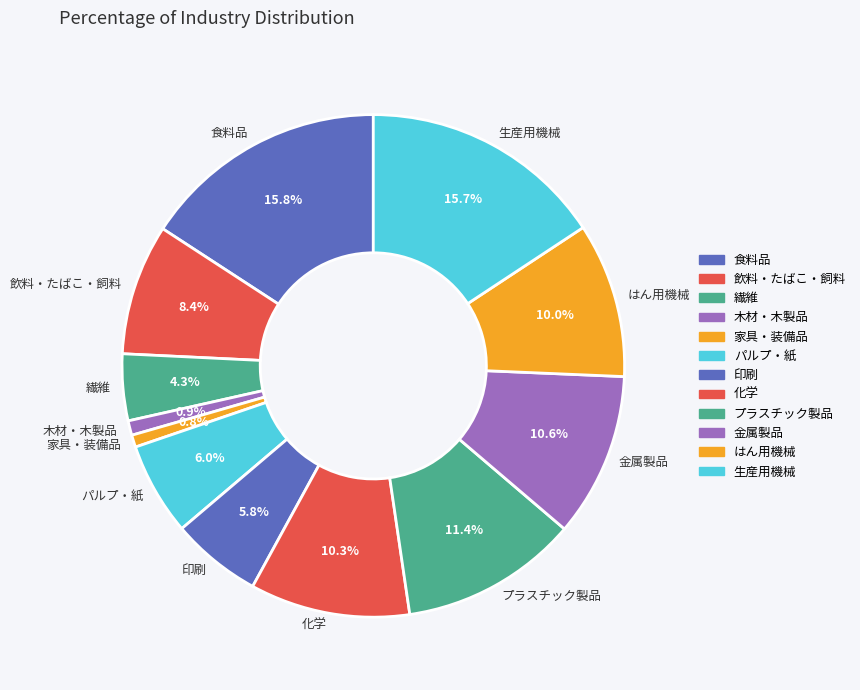

Is there any slice that represents more than half of the pie?

No